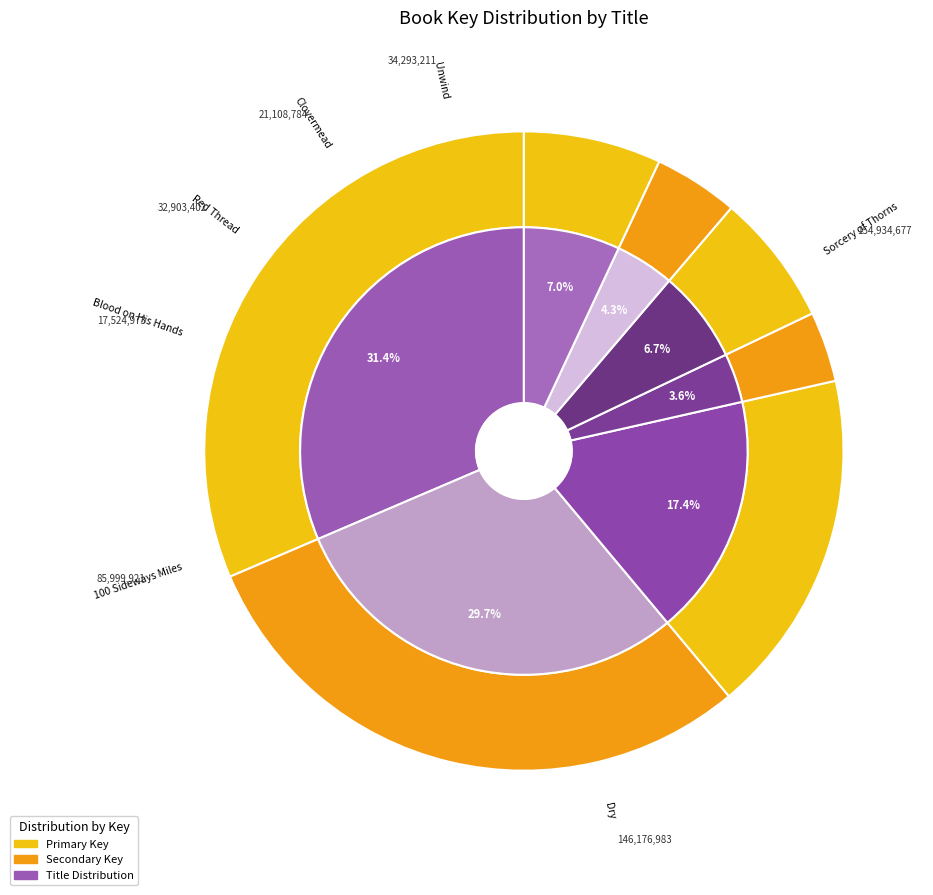

The Sorcery of Thorns slice represents 20% of the pie. True or false?

False